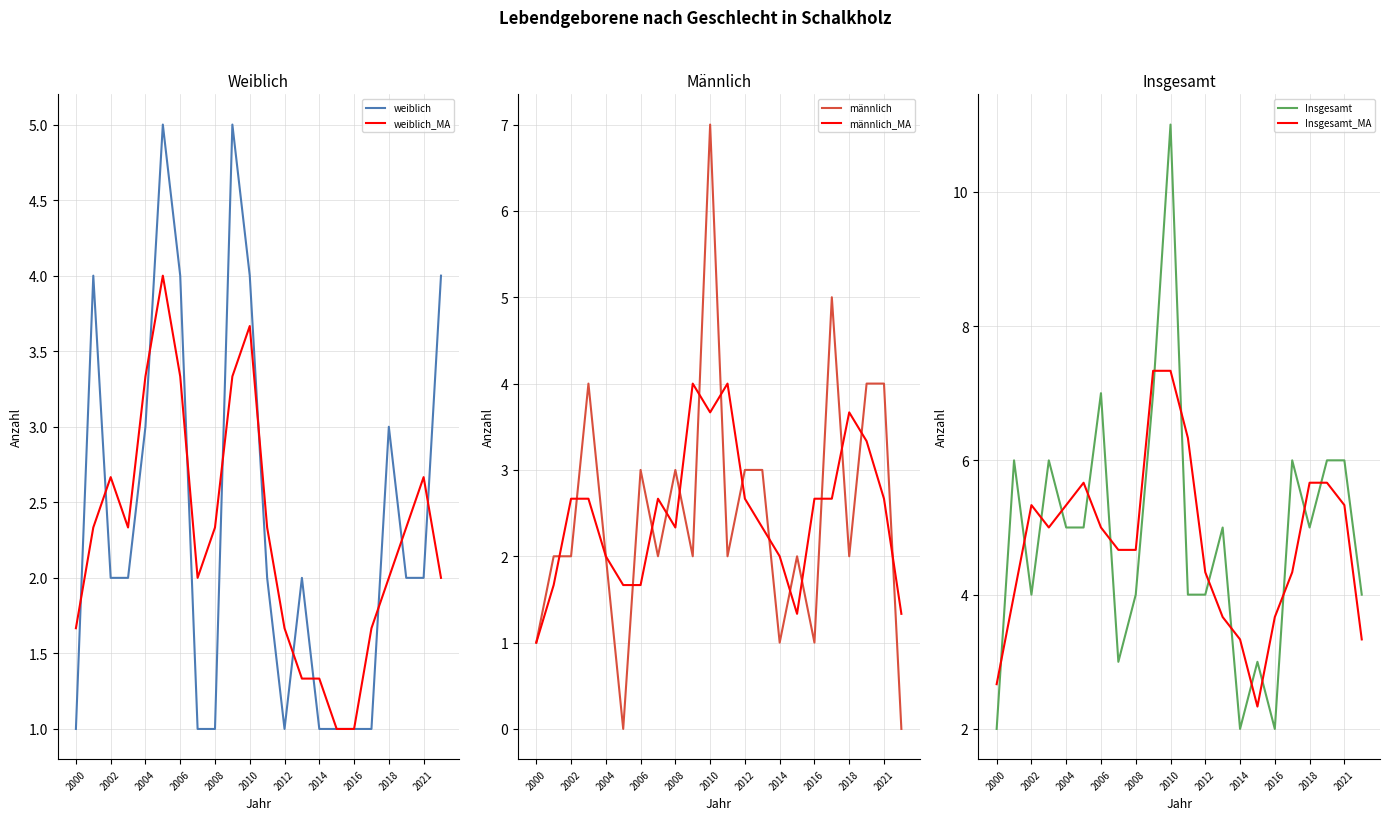

Is it true that männlich equals 1.0 at 2014?

True